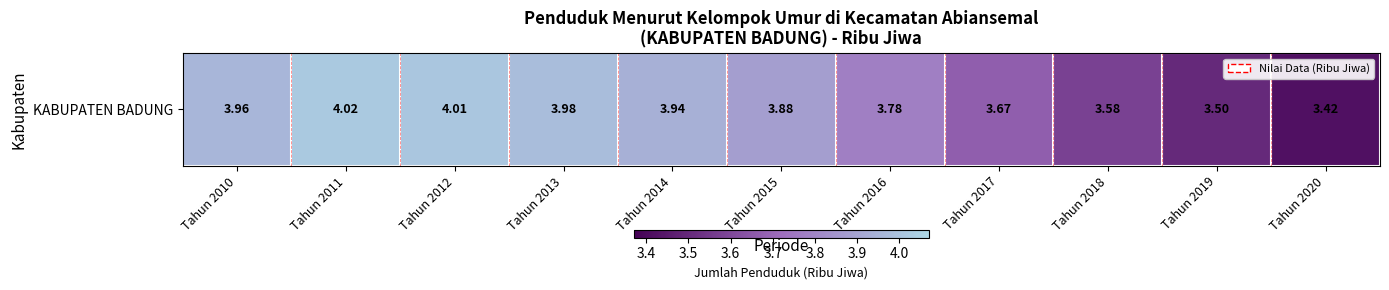

The chart shows a value of 4.0 at Tahun 2012. True or false?

True